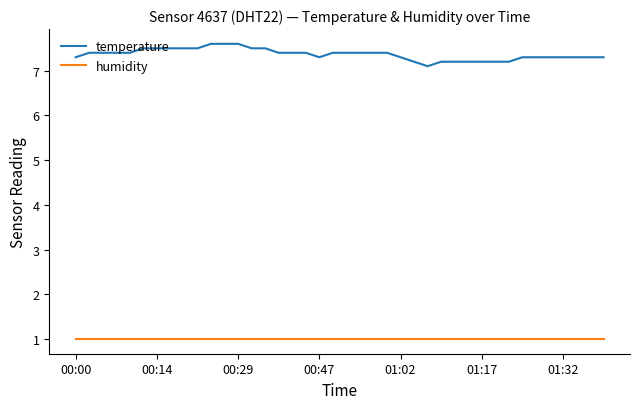

True or false: temperature and humidity cross at least once.

False